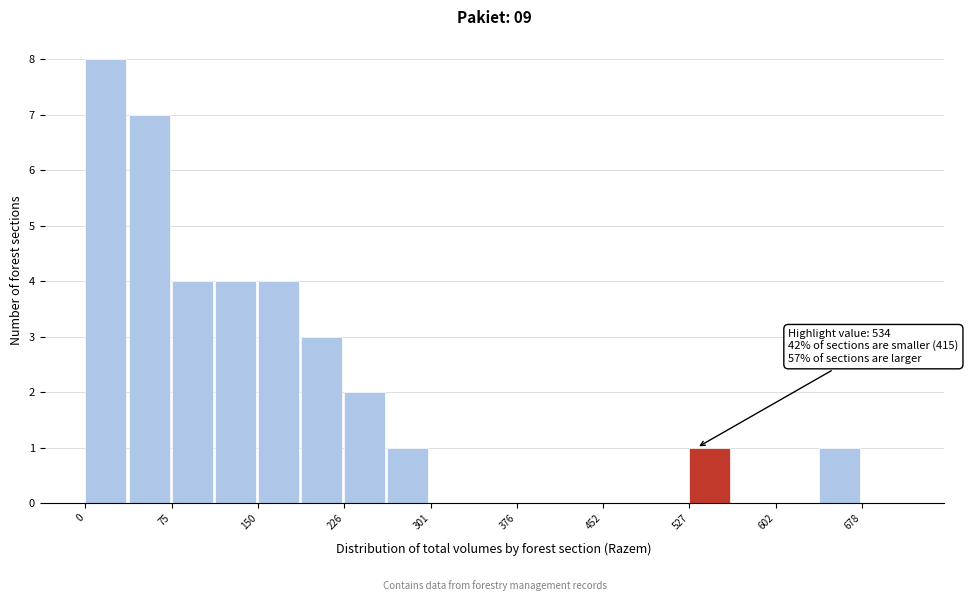

Read against the x-axis, roughly where is the centre of the tallest bar?

20